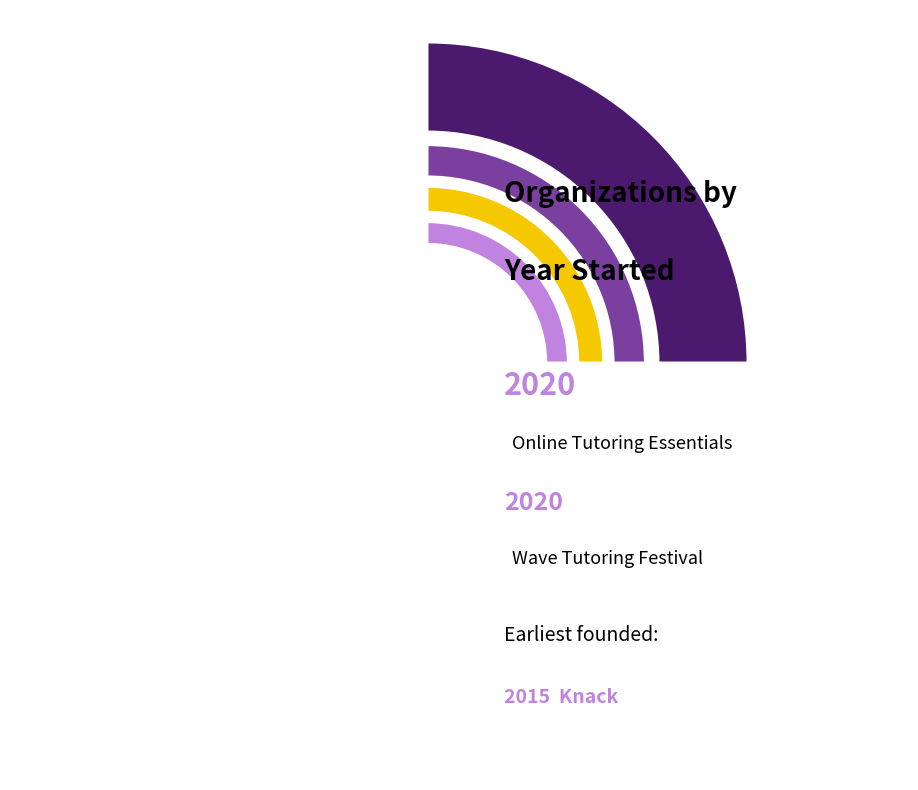

Is there any slice that represents more than half of the pie?

No